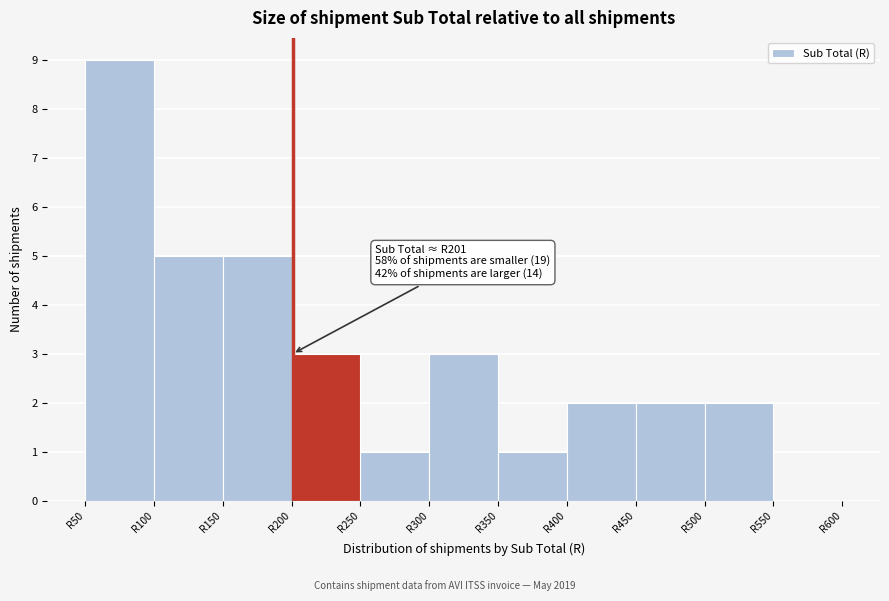

Which range on the x-axis has the tallest bar?

50 to 100